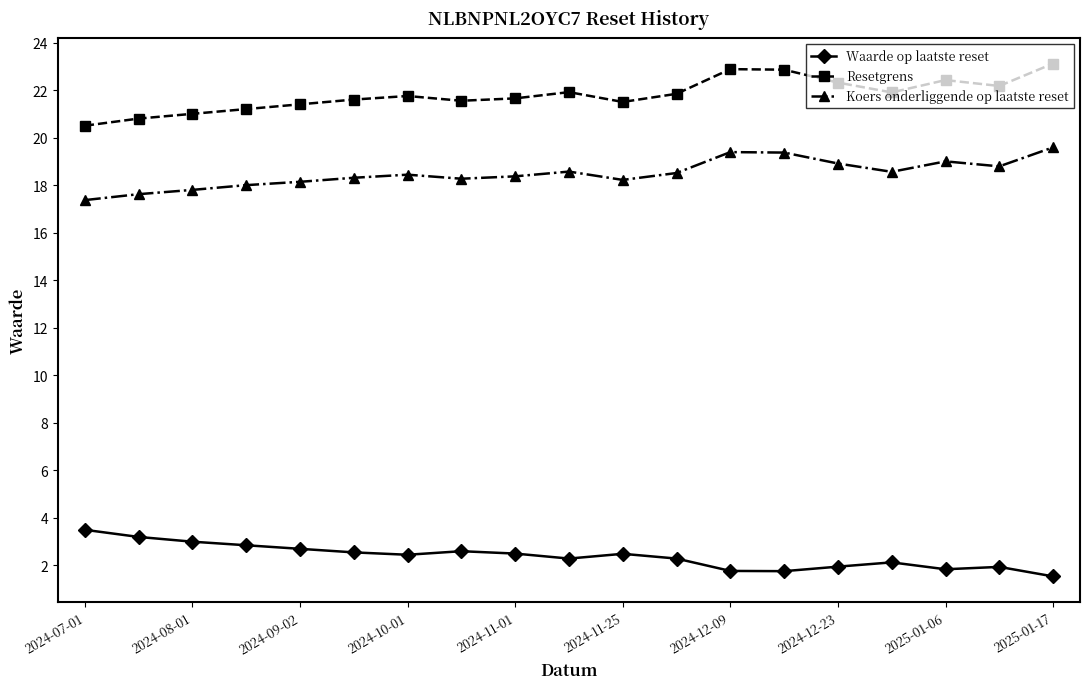

Rank the series by their maximum value, from lowest to highest.

Waarde op laatste reset, Koers onderliggende op laatste reset, Resetgrens